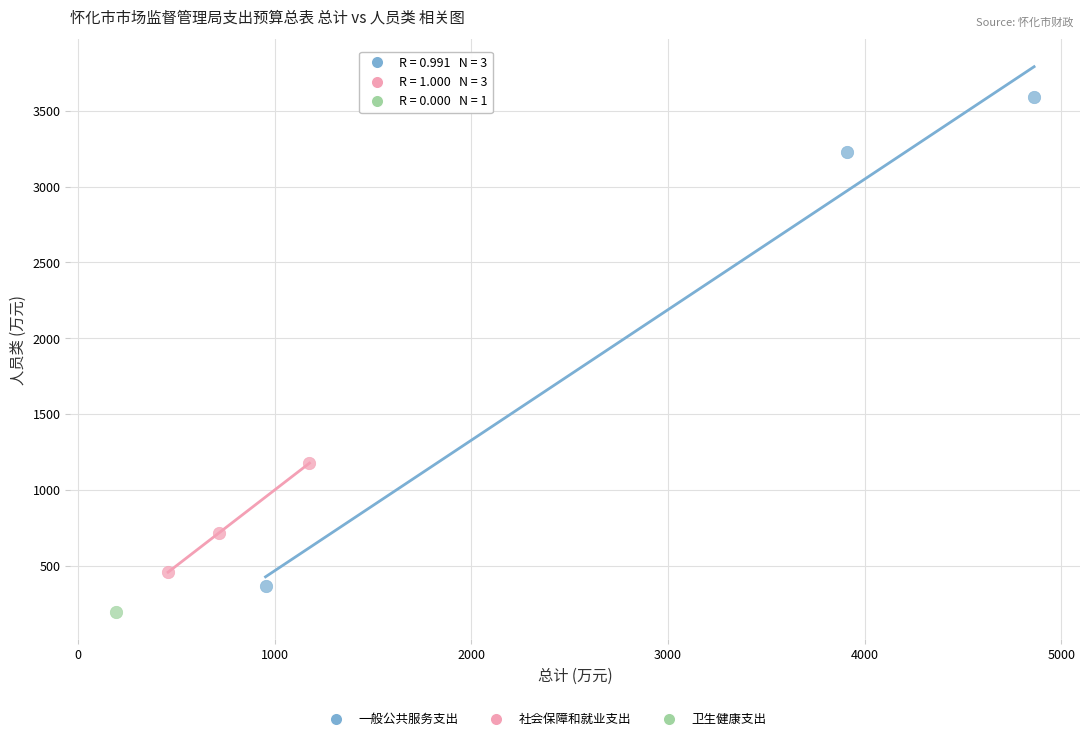

Which series contains the lowest Y value?

卫生健康支出